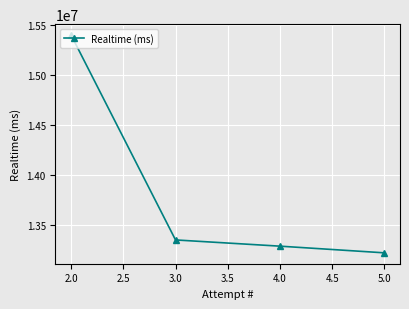

True or false: the data has more than 1 interior local peaks.

False